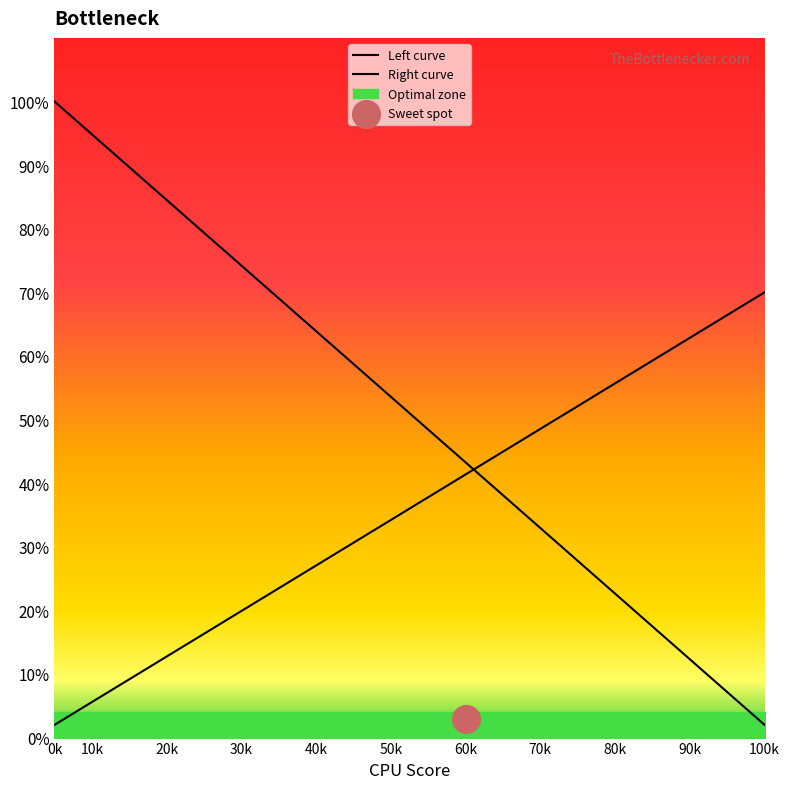

Which series has the largest Y range (max minus min)?

Left curve